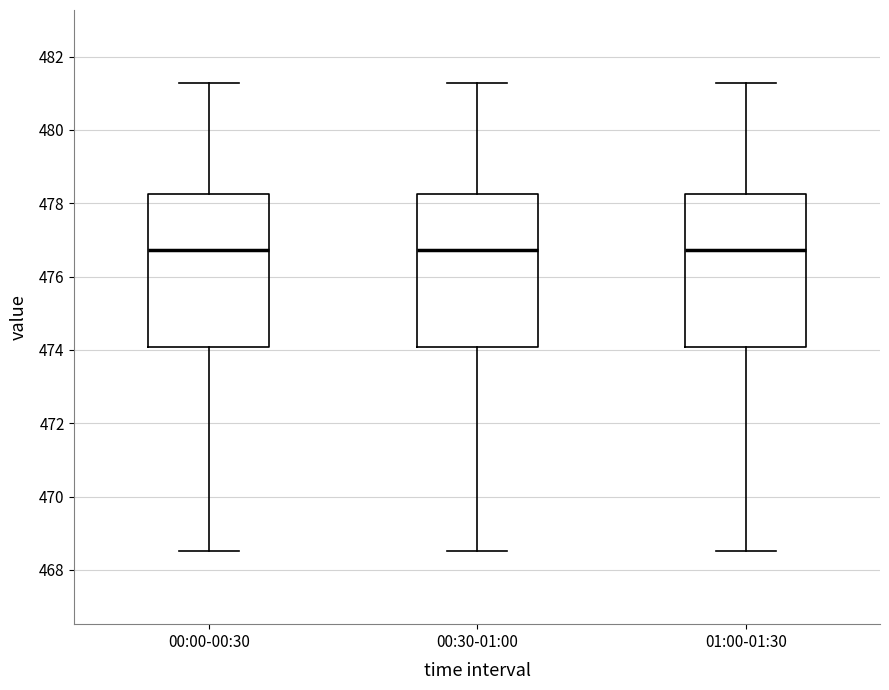

Where is the upper edge of the box for 00:00-00:30 on the y-axis? The values are not printed on the chart, so give them approximately, as read against the axis.

478.2